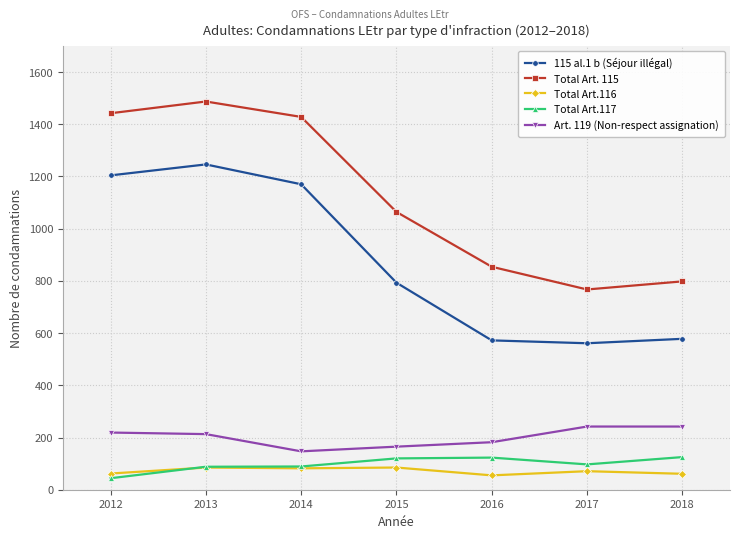

Is it true that 115 al.1 b (Séjour illégal) equals 2039 at 2013?

False